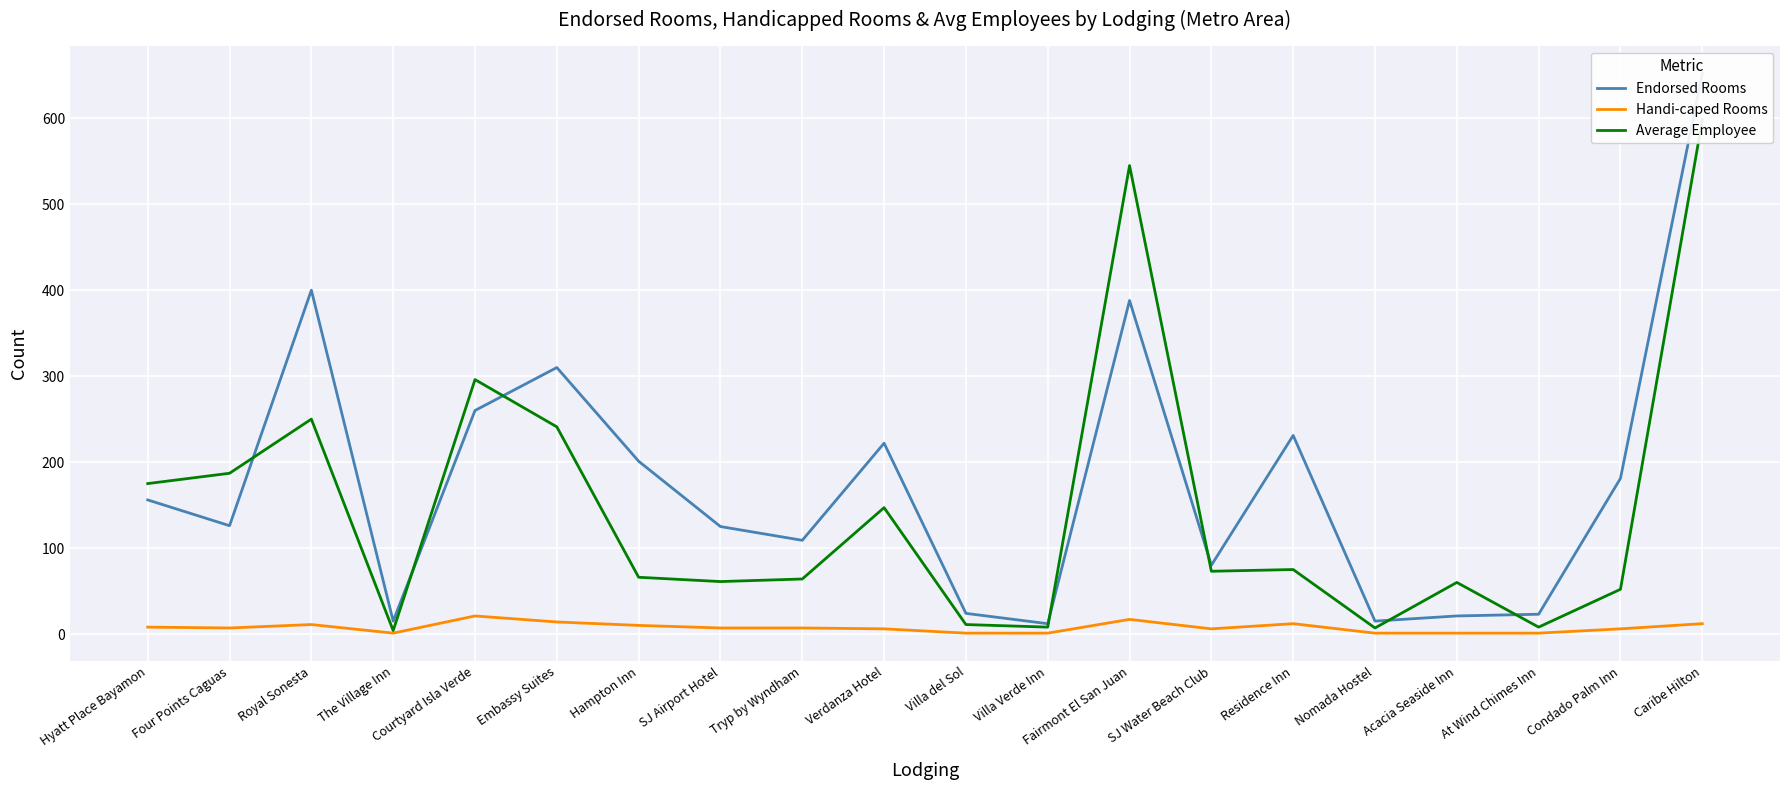

Reading right to left, list all the values displayed in this chart.

Endorsed Rooms: 652	181	23	21	15	231	80	388	12	24	222	109	125	201	310	260	15	400	126	156
Handi-caped Rooms: 12	6	1	1	1	12	6	17	1	1	6	7	7	10	14	21	1	11	7	8
Average Employee: 598	52	8	60	7	75	73	545	8	11	147	64	61	66	241	296	4	250	187	175